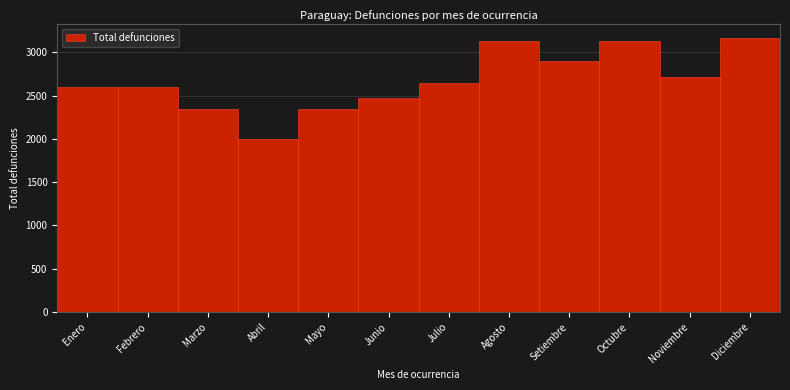

Read the value at Agosto, to the nearest 50.

3150